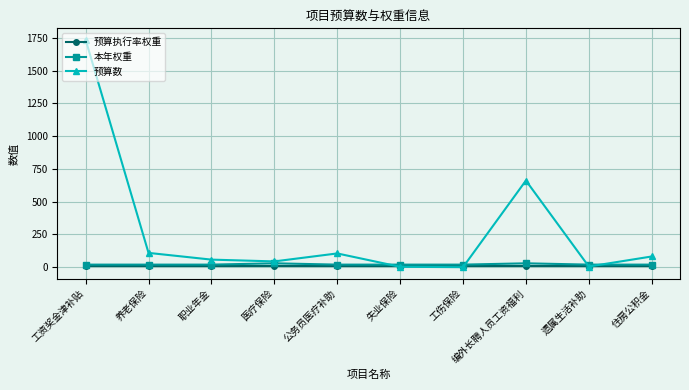

What are all the series names shown in the legend?

预算执行率权重, 本年权重, 预算数